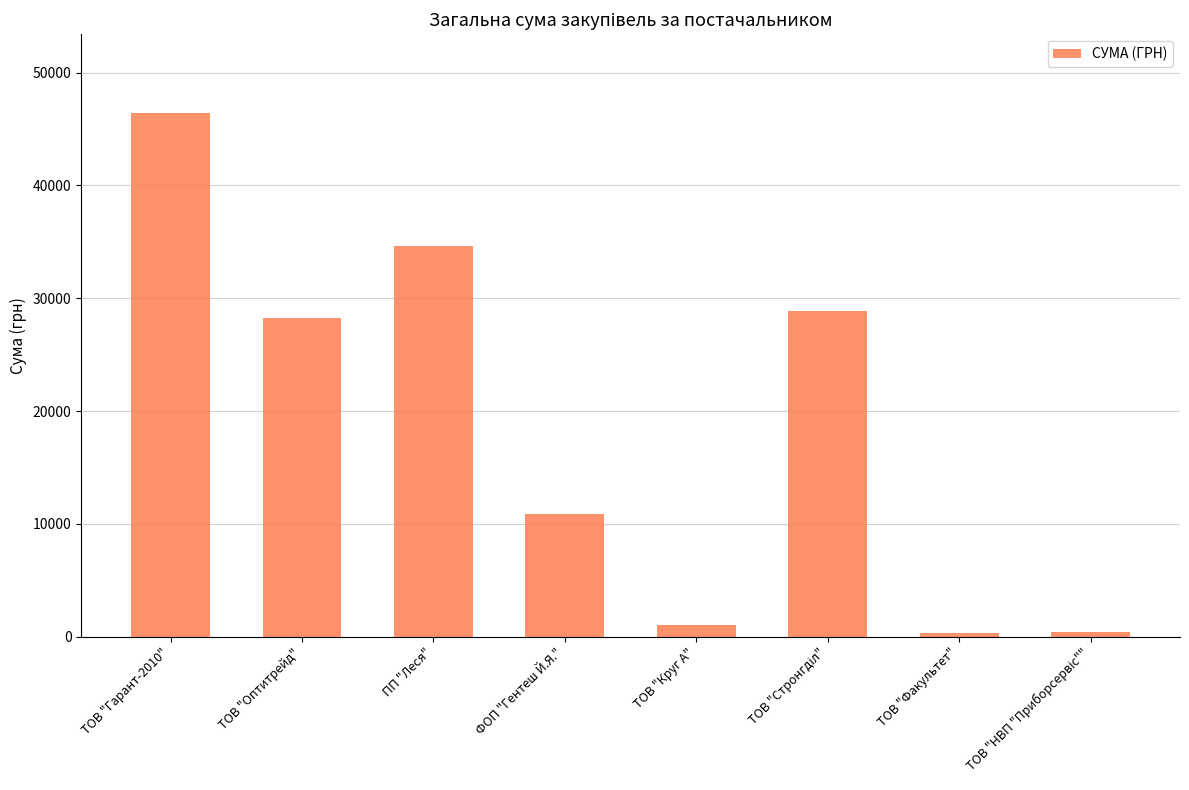

What is the label of the 6th bar from the right?

ПП "Леся"